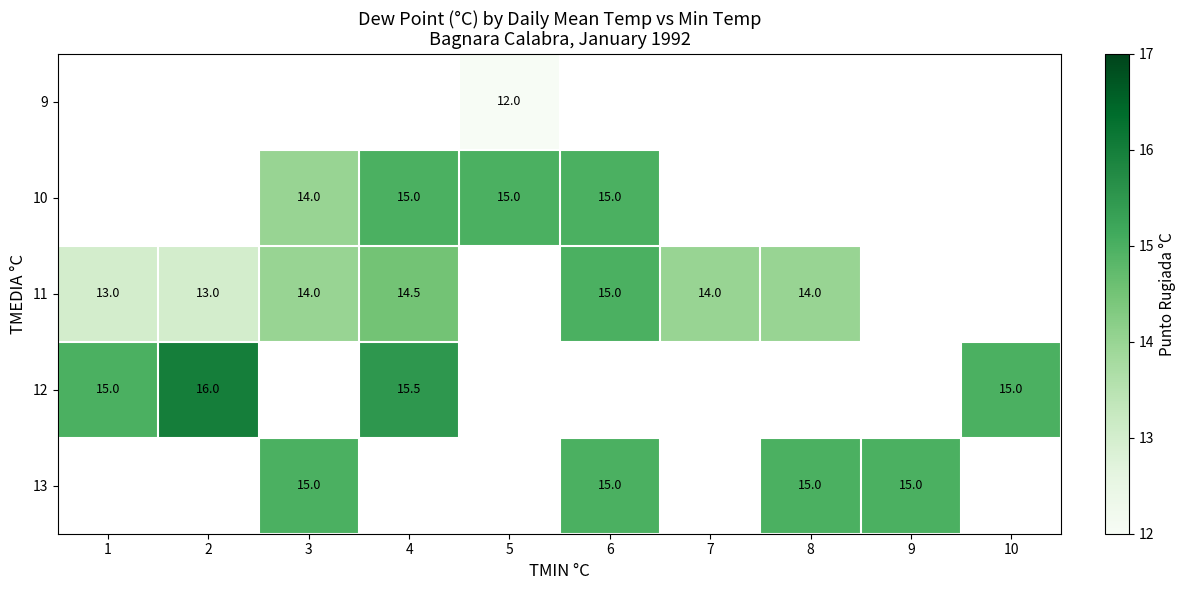

Which has a higher value, 1 or 4?

4